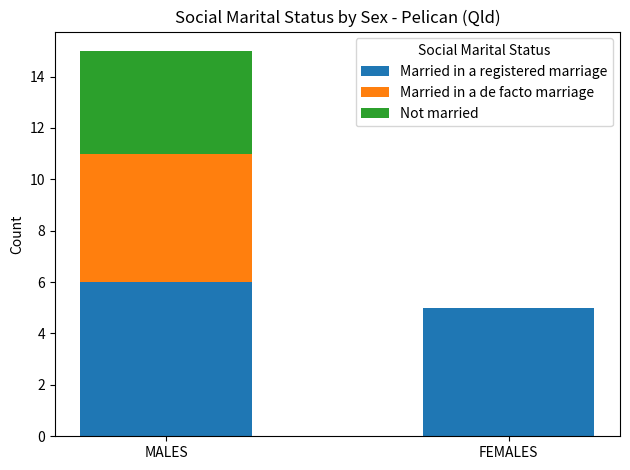

Read the Married in a registered marriage value at MALES.

6